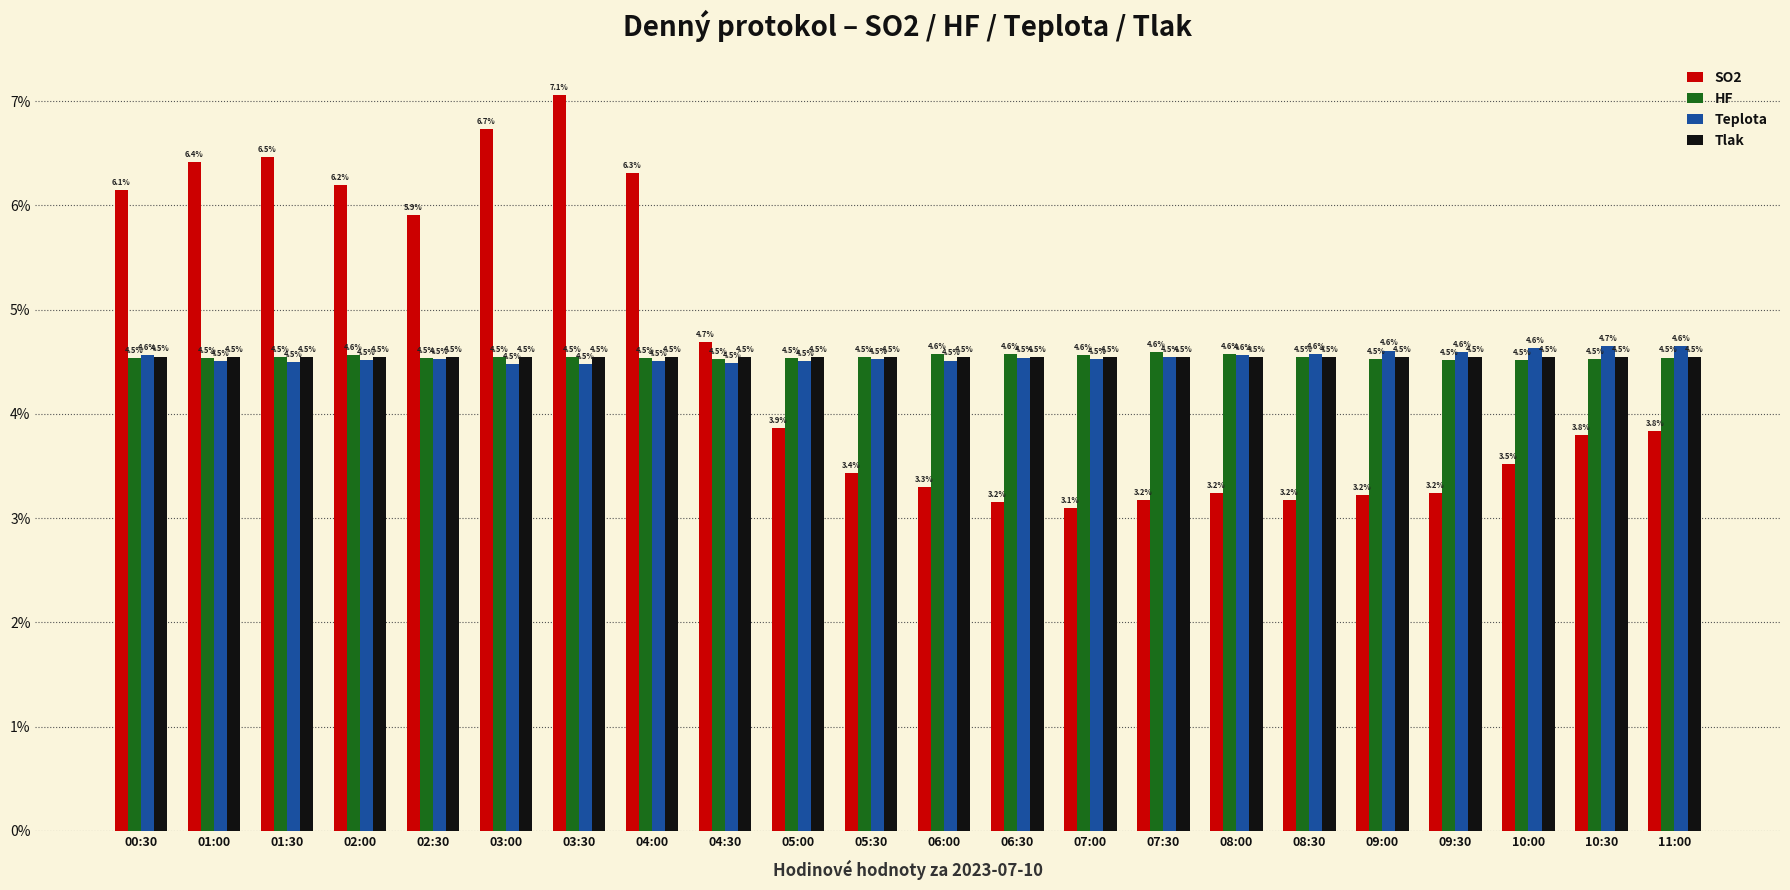

Does the chart contain stacked bars?

No